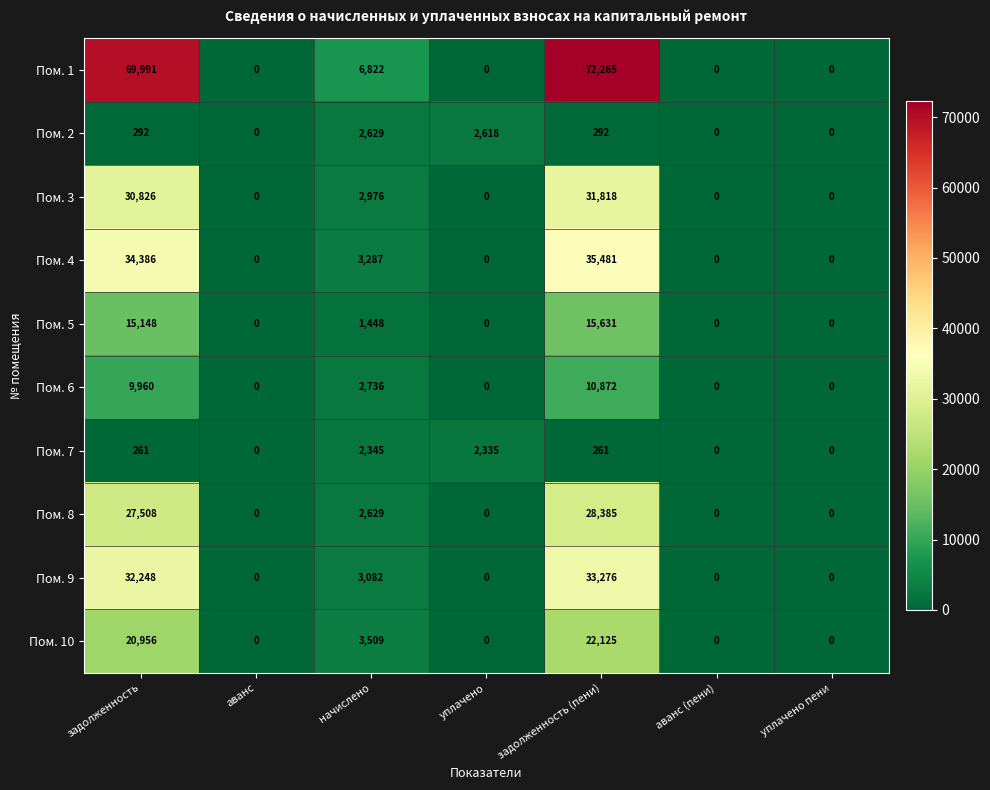

Which series has the largest range (max minus min)?

Пом. 1